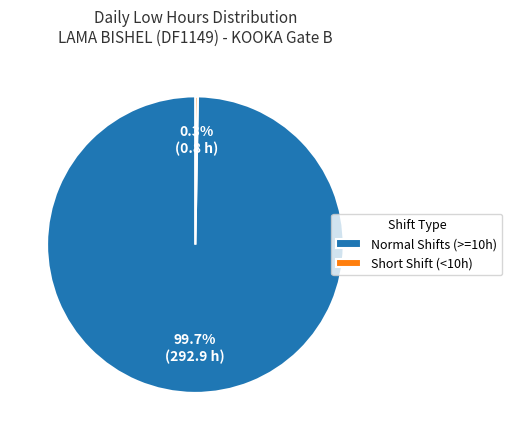

How much of the chart is everything except Normal Shifts (>=10h)?

0.3%